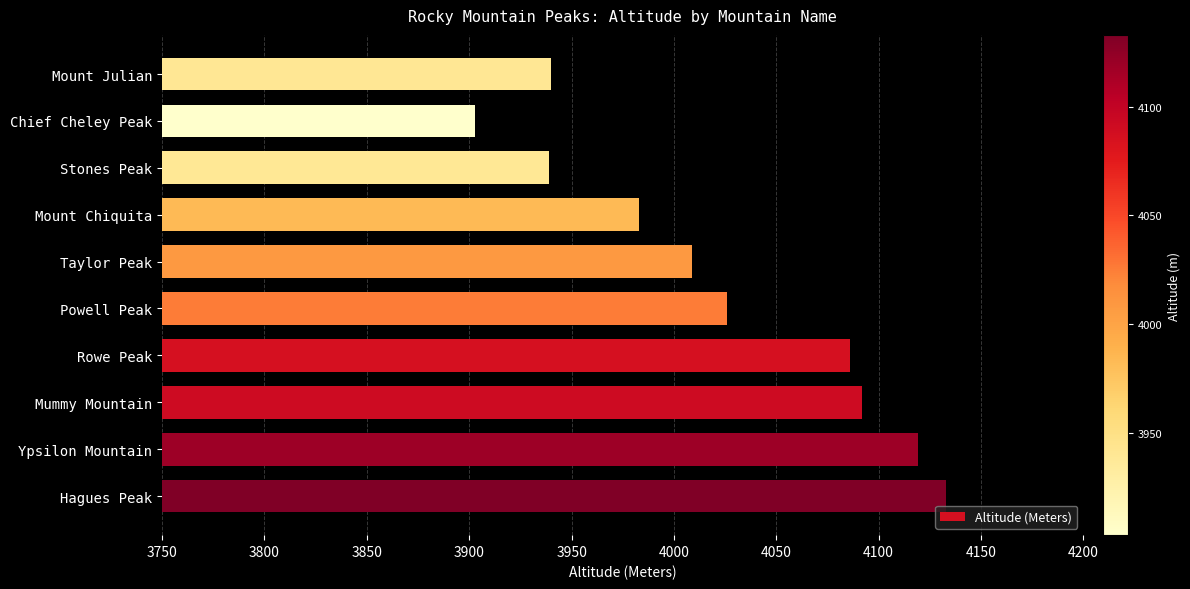

True or false: the data shows 2007 at Rowe Peak.

False